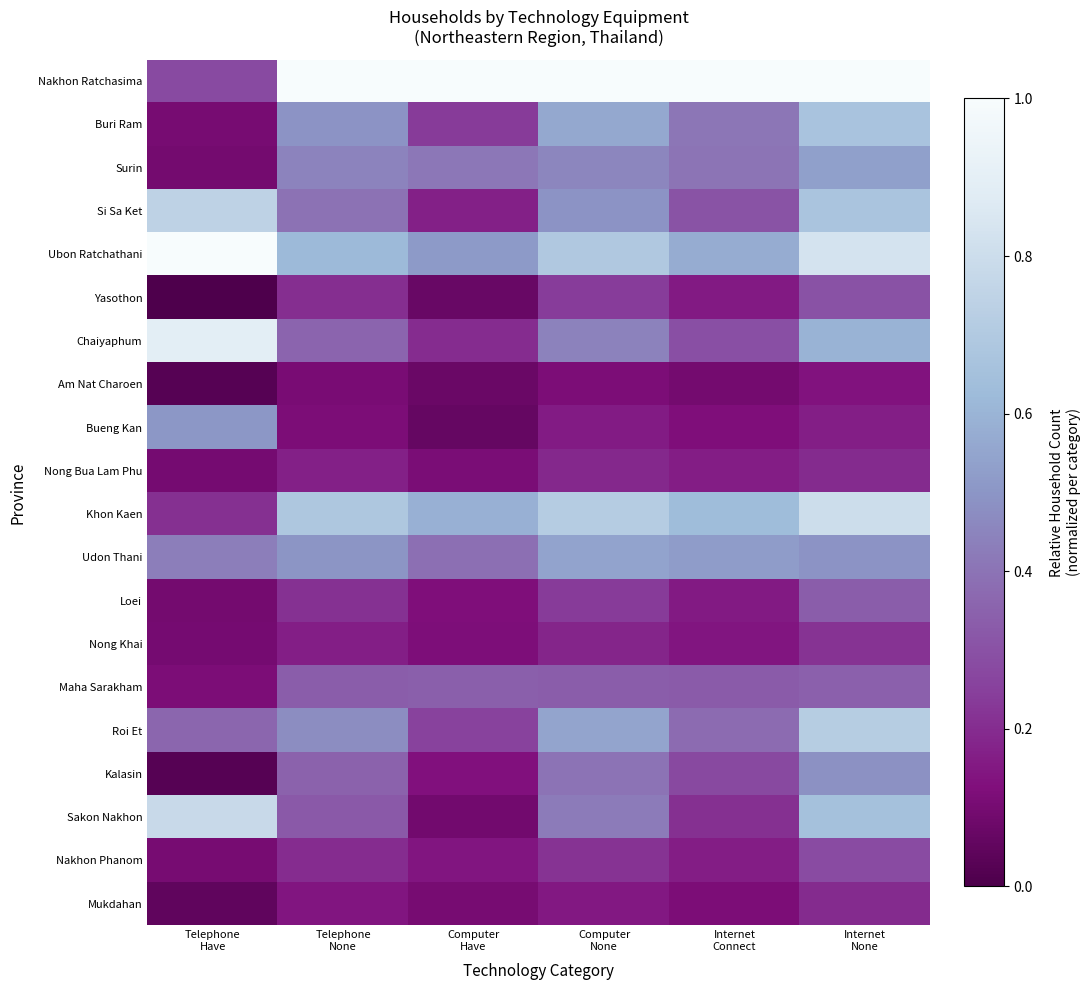

How many series are shown in this chart?

20